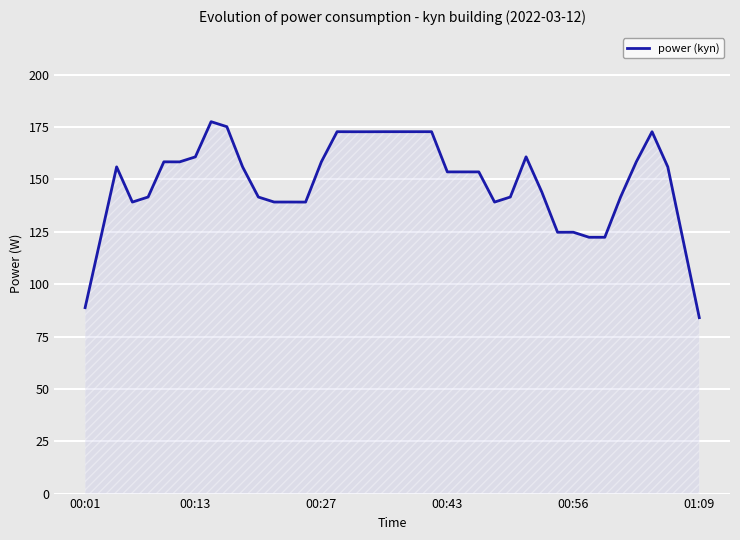

Does the chart have visible grid lines?

Yes